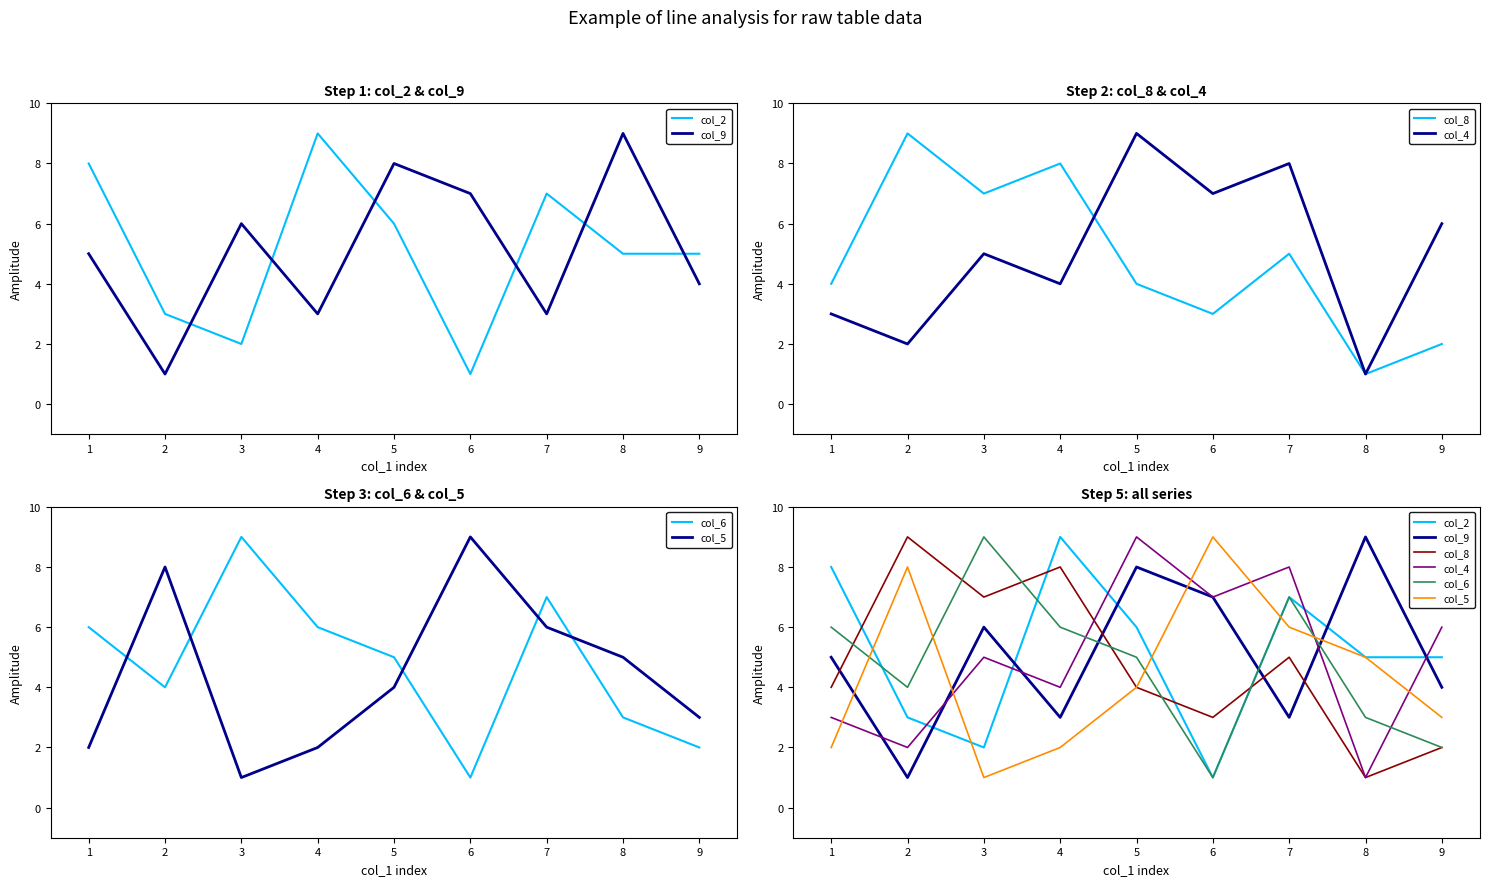

What are all the series names shown in the legend?

col_2, col_9, col_8, col_4, col_6, col_5